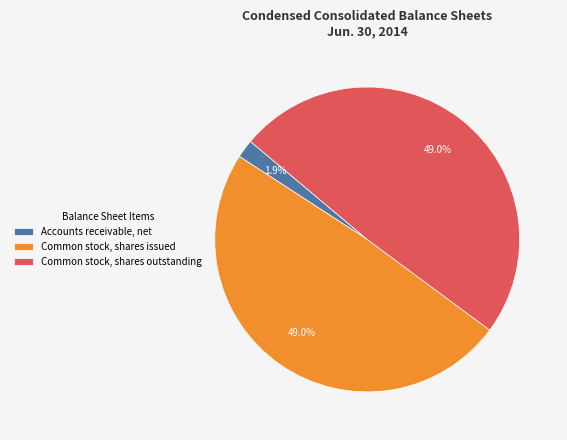

Does any single category account for the majority?

No